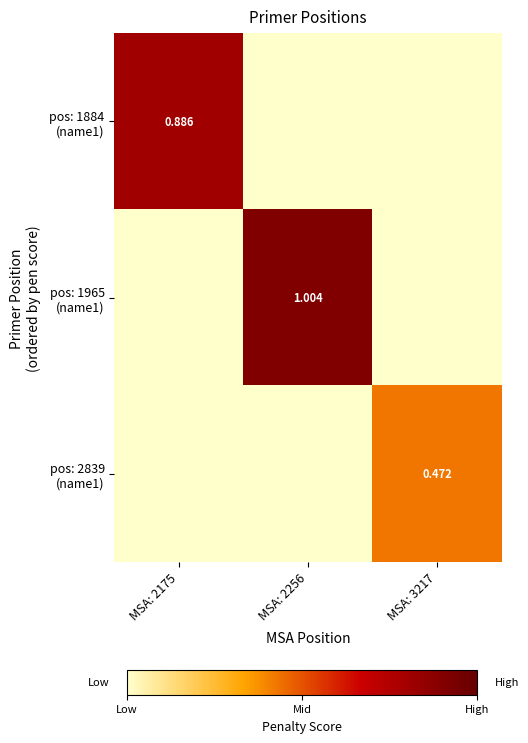

The pos: 1884 (name1) series shows 0.4 at MSA: 2256. True or false?

False